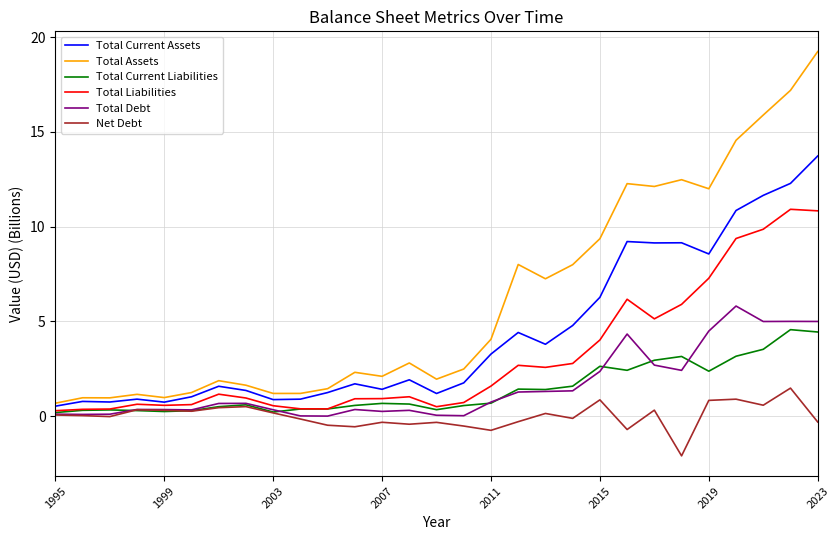

At how many categories does at least one series exceed 11?

8